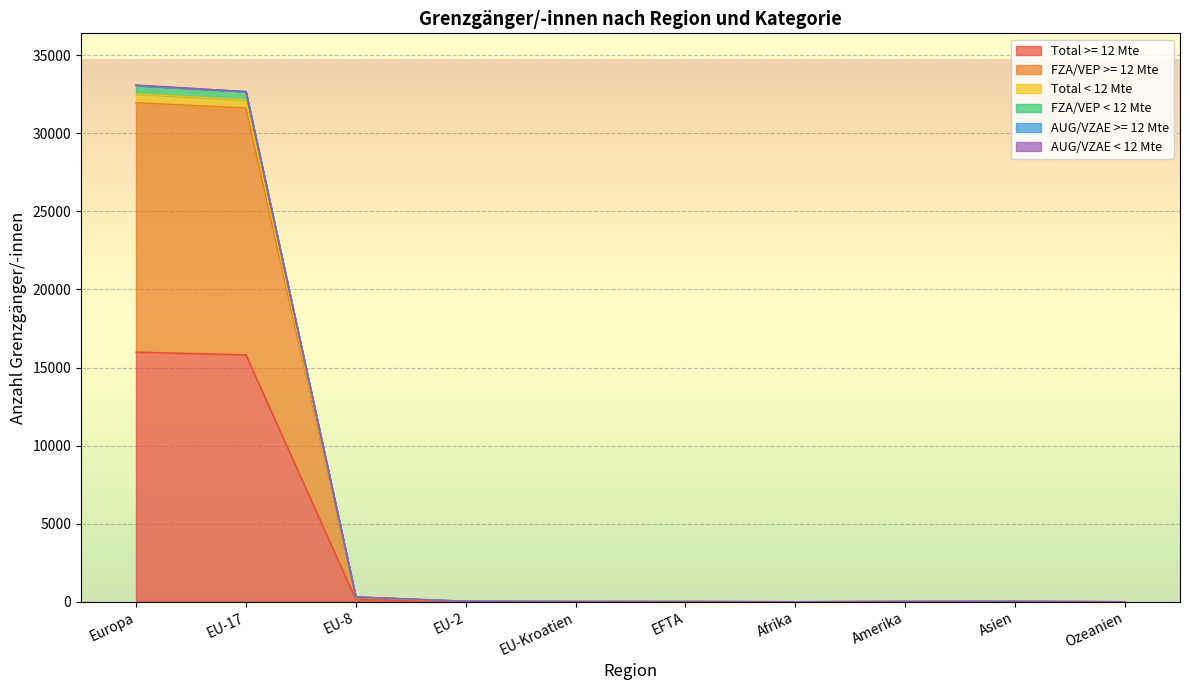

At Asien, list the series in order from largest to smallest.

Total < 12 Mte, FZA/VEP < 12 Mte, Total >= 12 Mte, FZA/VEP >= 12 Mte